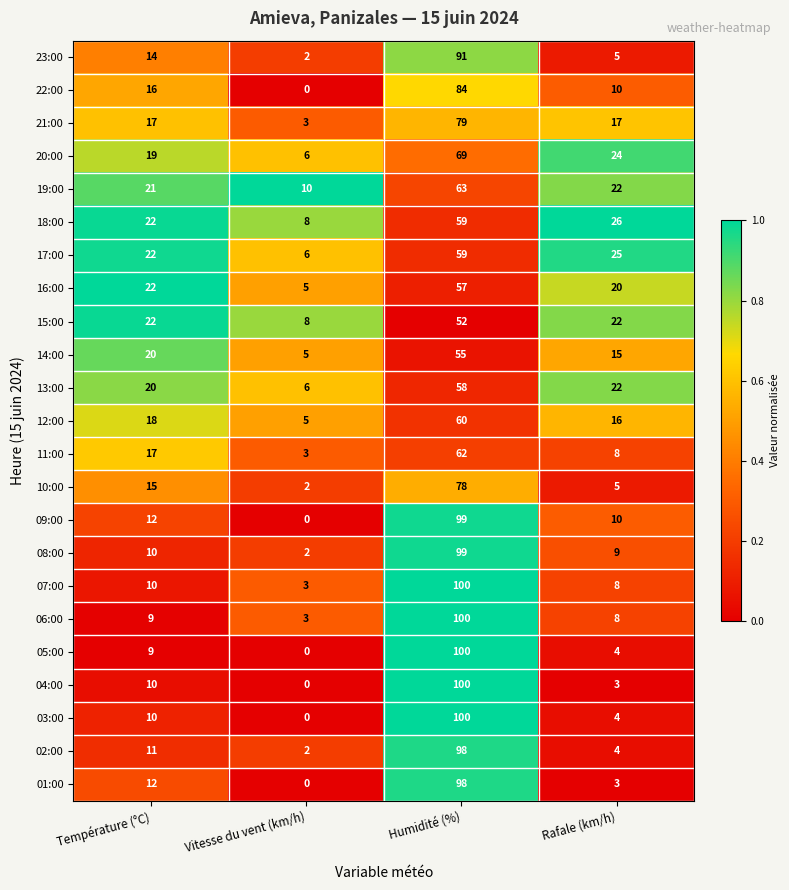

Is it true that 06:00 equals 3 at Vitesse du vent (km/h)?

True